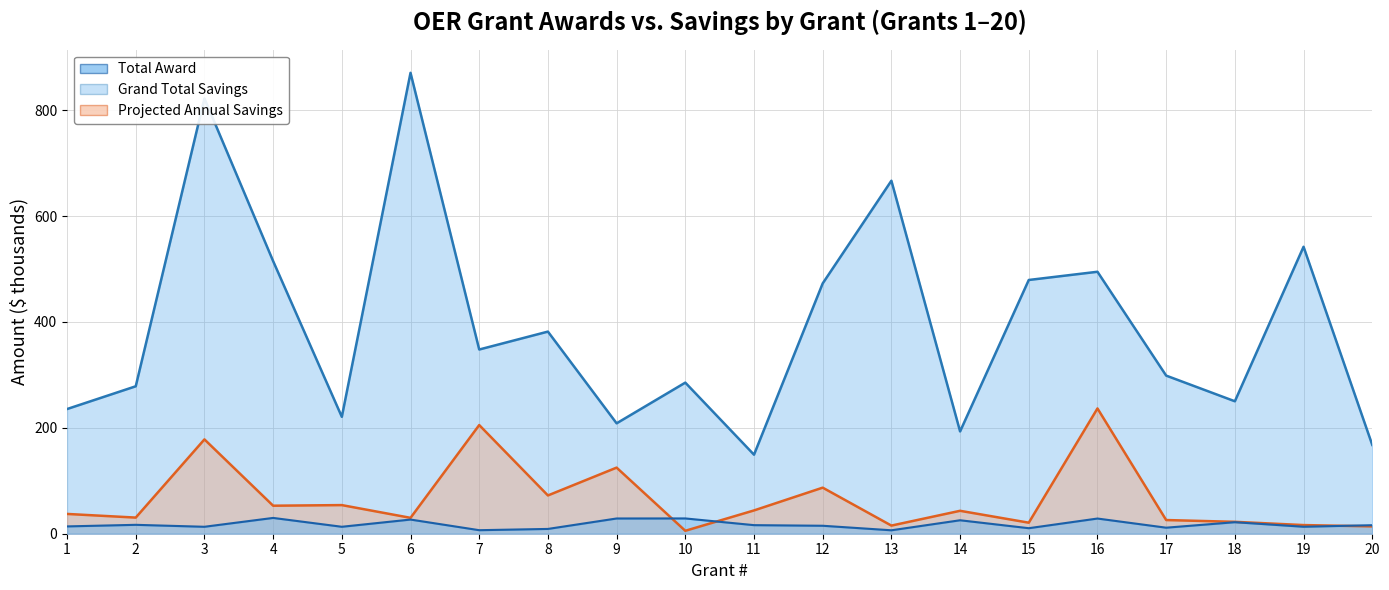

At how many categories does at least one series exceed 19?

20